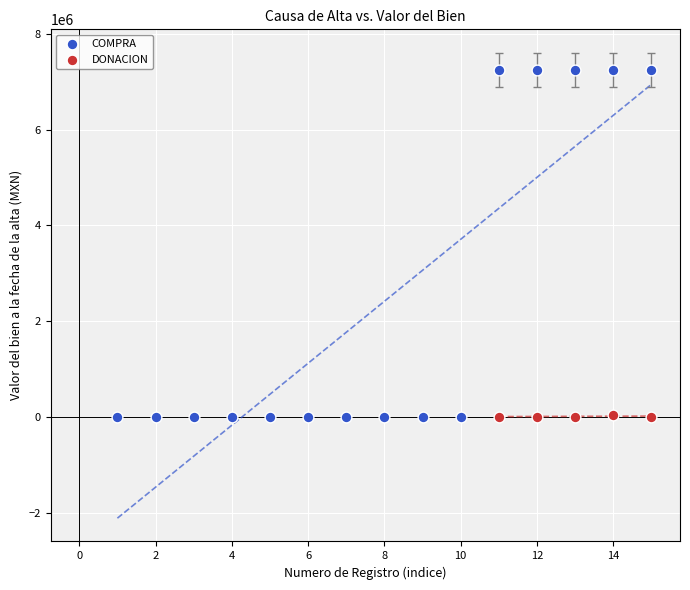

Which series has the widest spread of Y values?

COMPRA